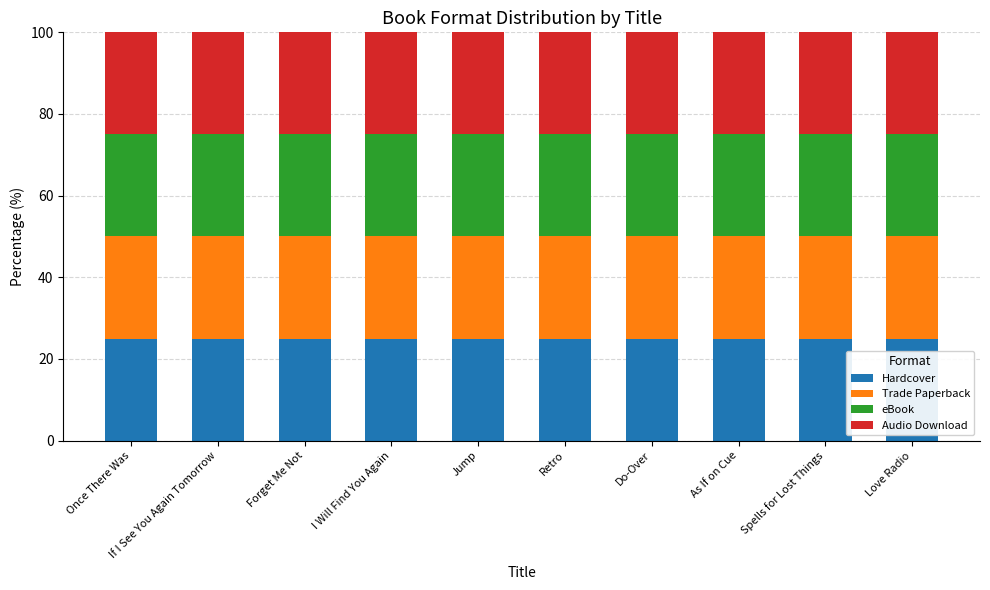

Count the number of categories in the chart.

10